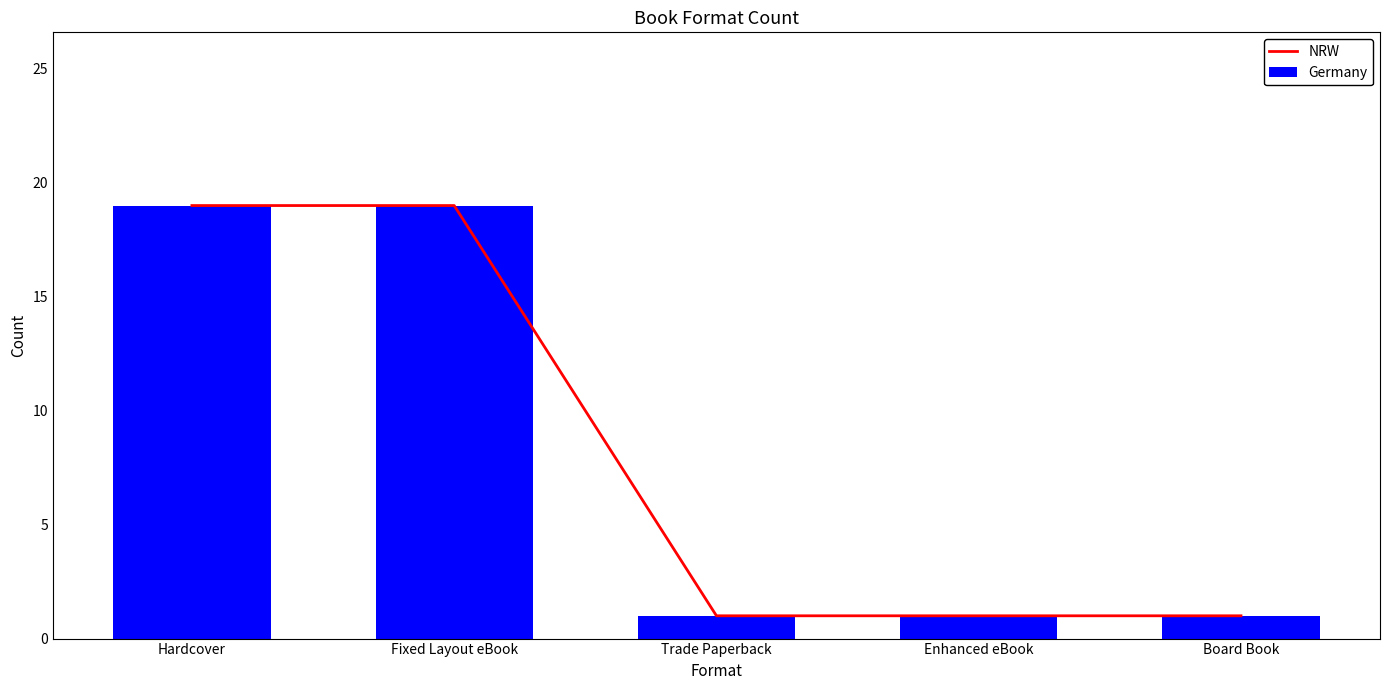

Which category has the highest value across all series?

Hardcover